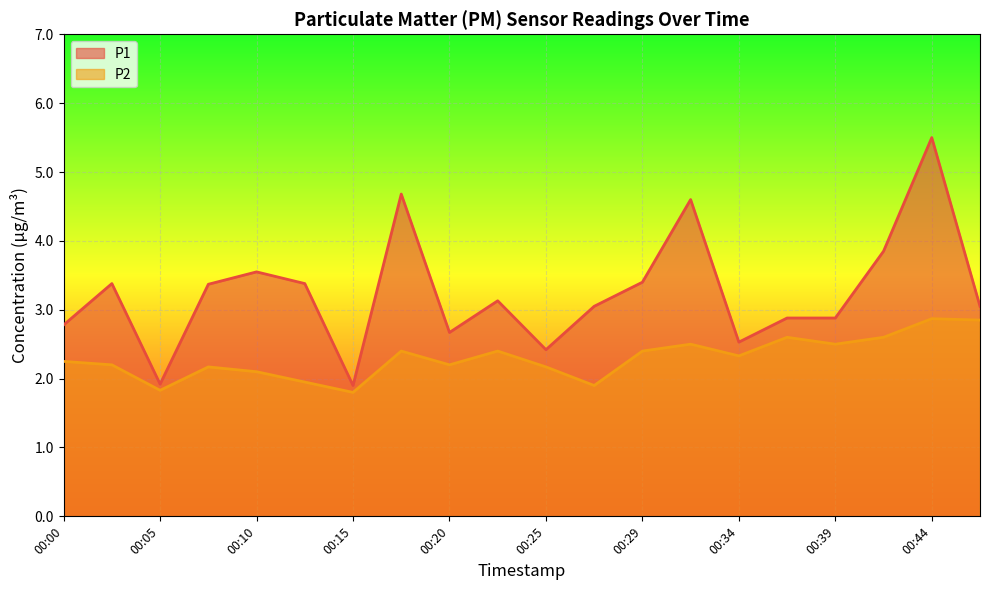

What value does the P2 series have at 00:05?

1.8